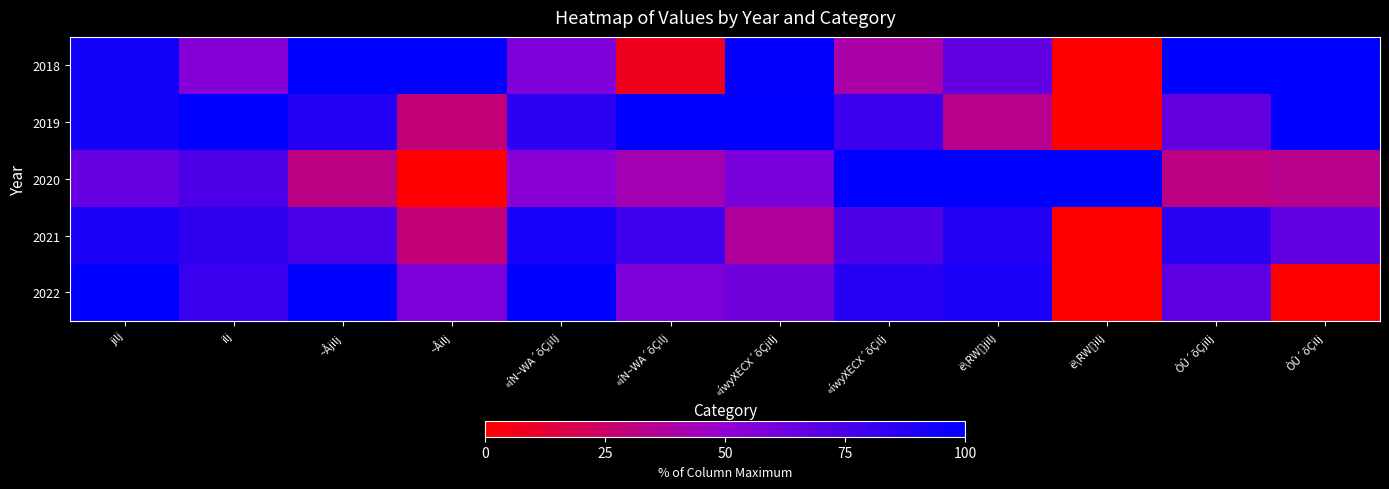

Which category has the lowest value across all series?

ë\RW[}ilj